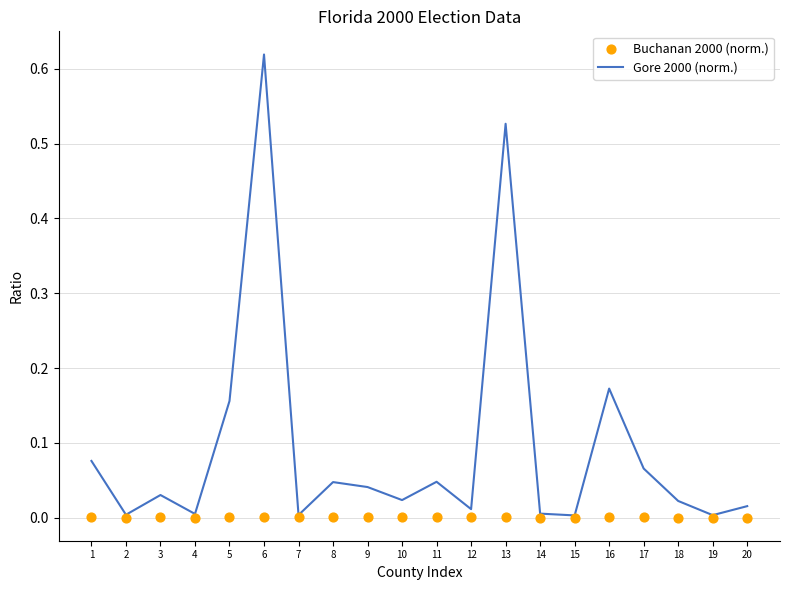

At which category is the sum across all series the highest?

6